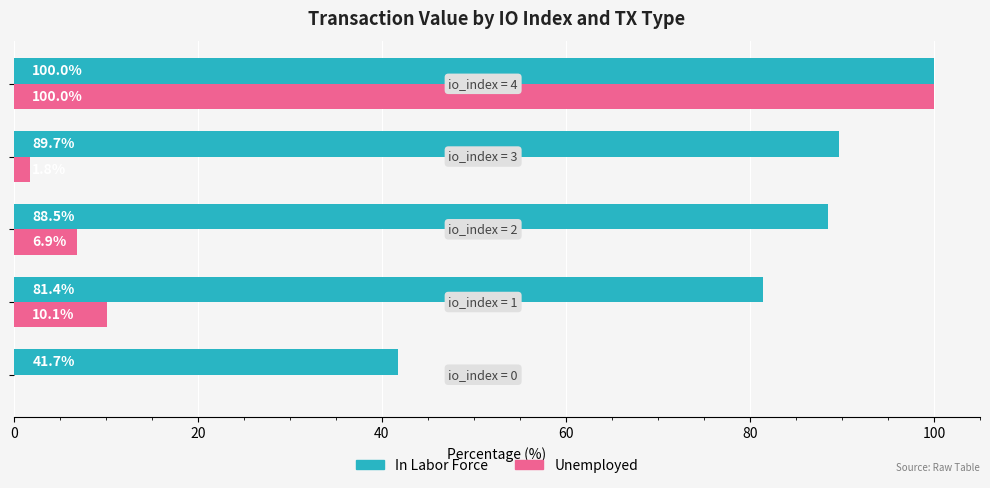

What is the average value of the In Labor Force series?

80.3